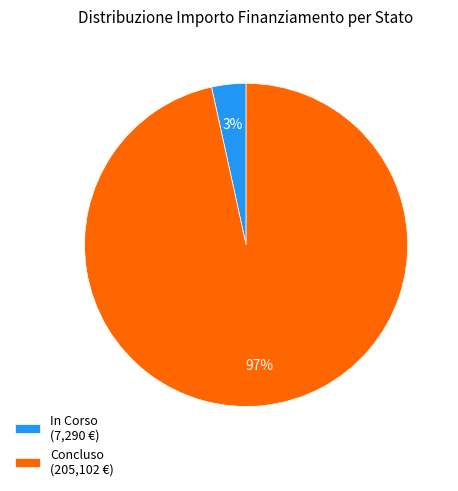

Do Concluso (205,102 €) and In Corso (7,290 €) together represent more than half of the pie?

Yes